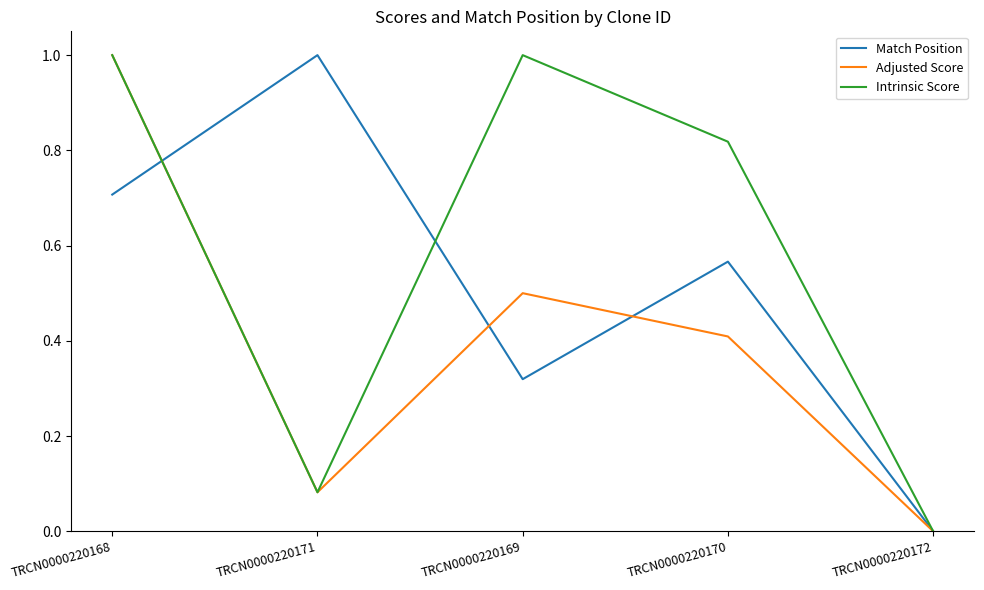

Is this an area chart (filled region under the line)?

No